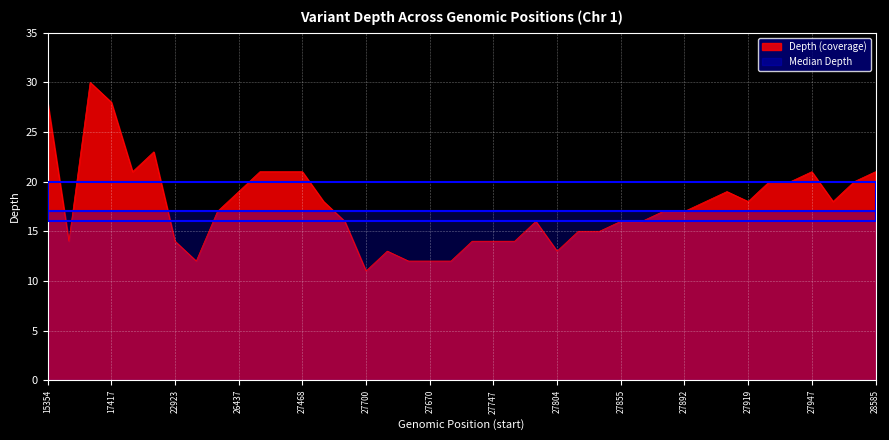

Which label corresponds to the smallest value in the chart?

27700